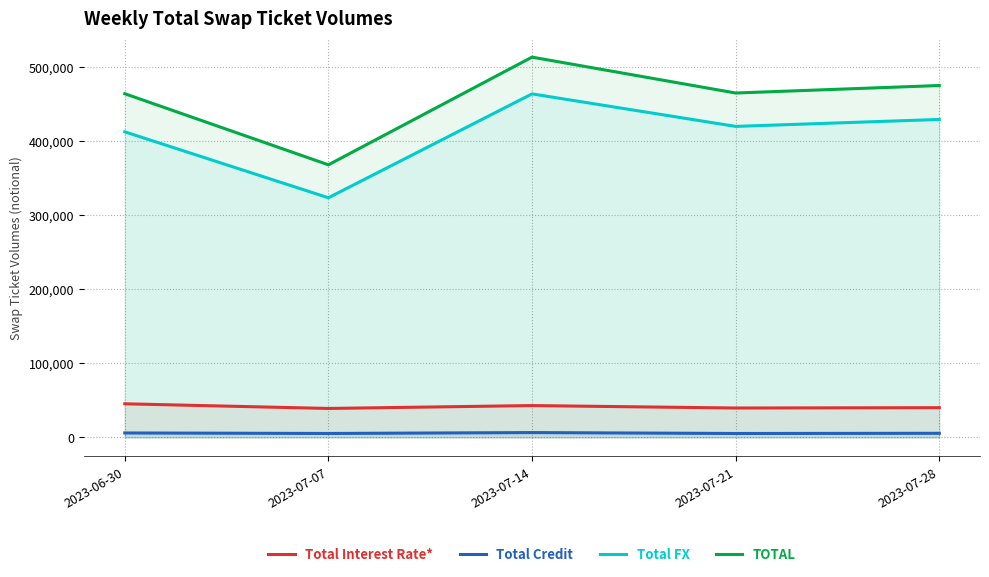

Does the chart have visible grid lines?

Yes